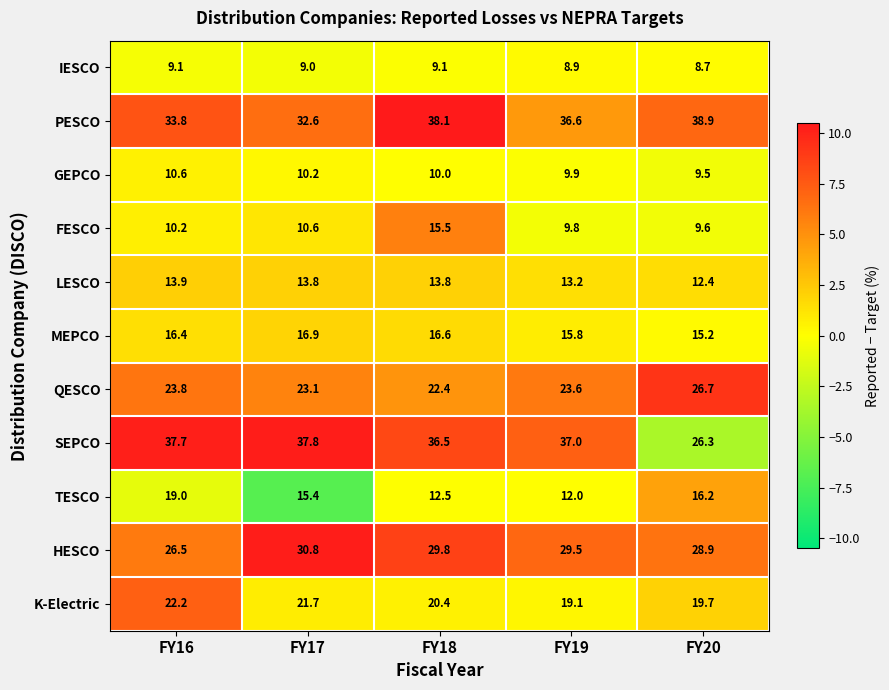

Between FY16 and FY18, which series saw the biggest shift?

TESCO